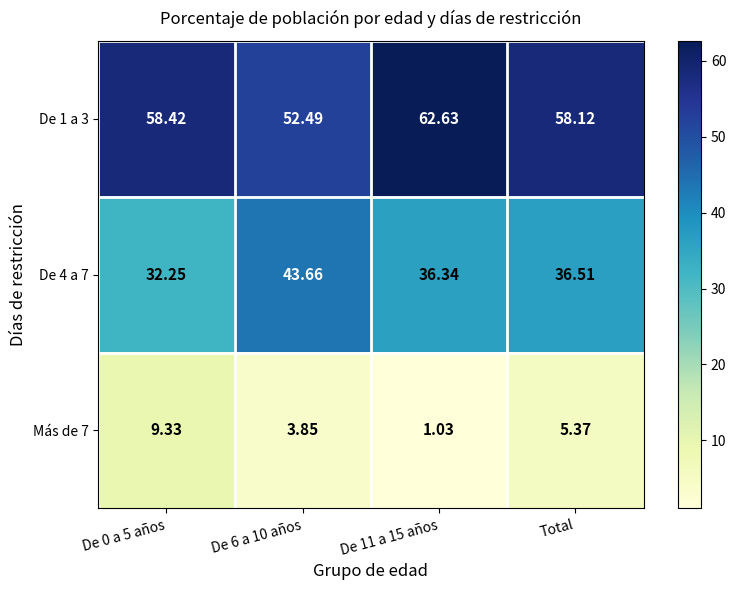

How many values in the Más de 7 series exceed 5?

2